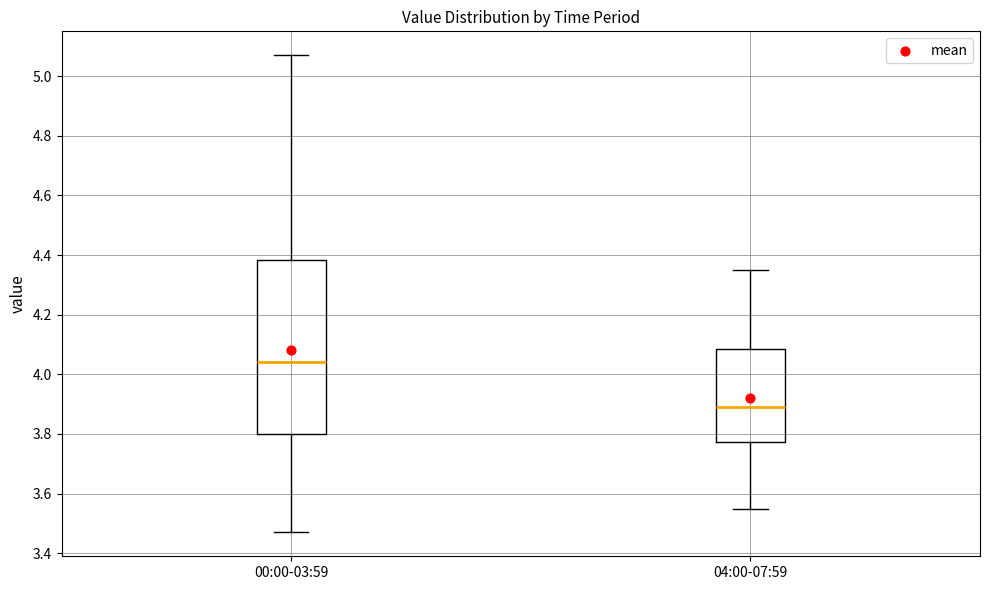

Which box is the tallest, from its lower edge to its upper edge?

00:00-03:59